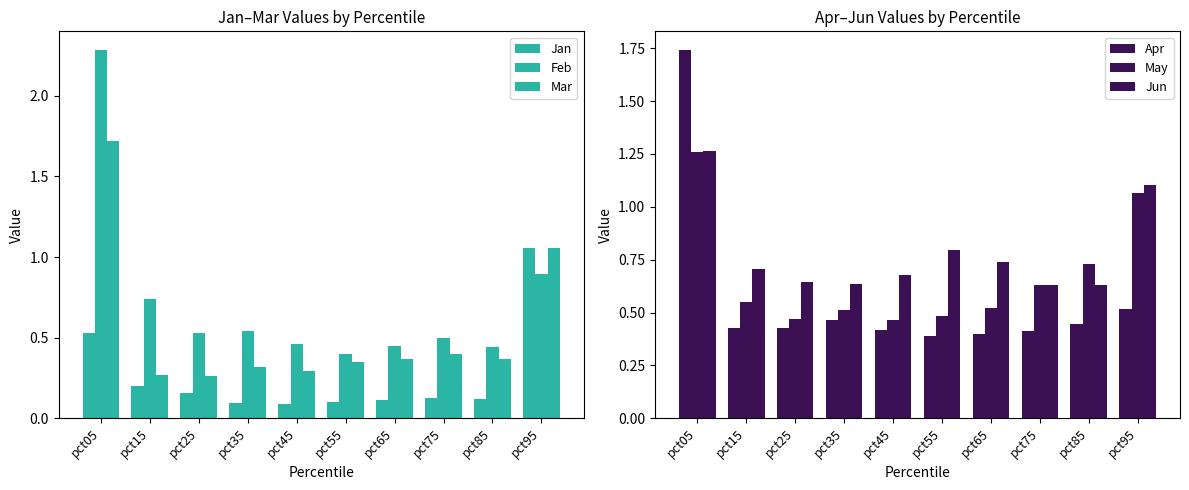

Is it true that Feb equals 0.5 at pct25?

True